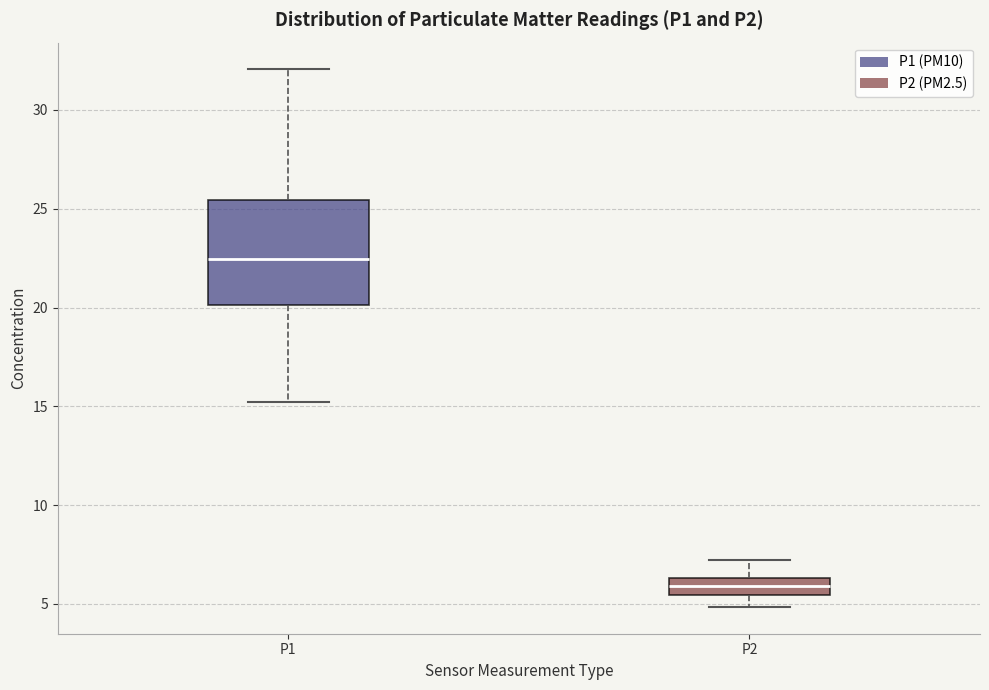

Reading left to right, transcribe this box plot: for each box, give where its median line is, the range the box spans, and where its two whiskers end, as read against the y-axis. The values are not printed on the chart, so give them approximately, as read against the axis.

P1: median 22.5, box 20.0 to 25.5, whiskers 15.0 to 32.0
P2: median 6.0, box 5.5 to 6.5, whiskers 5.0 to 7.0